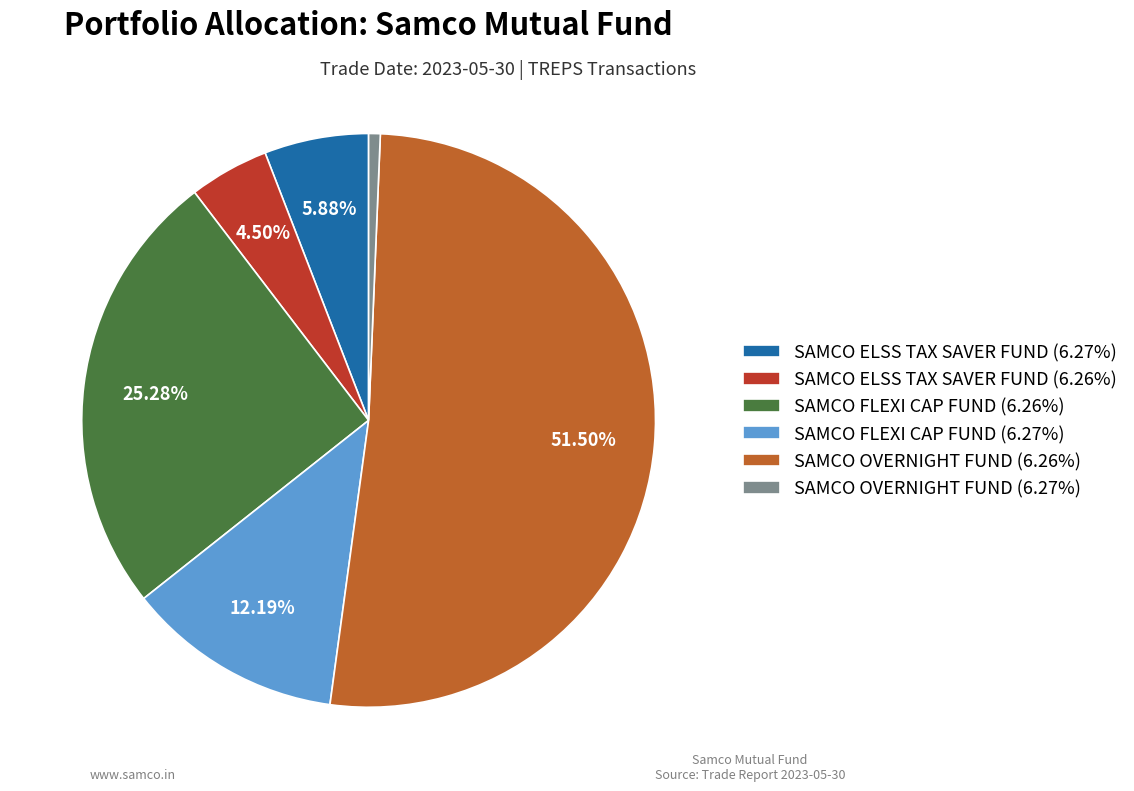

Count the number of slices in the pie.

6